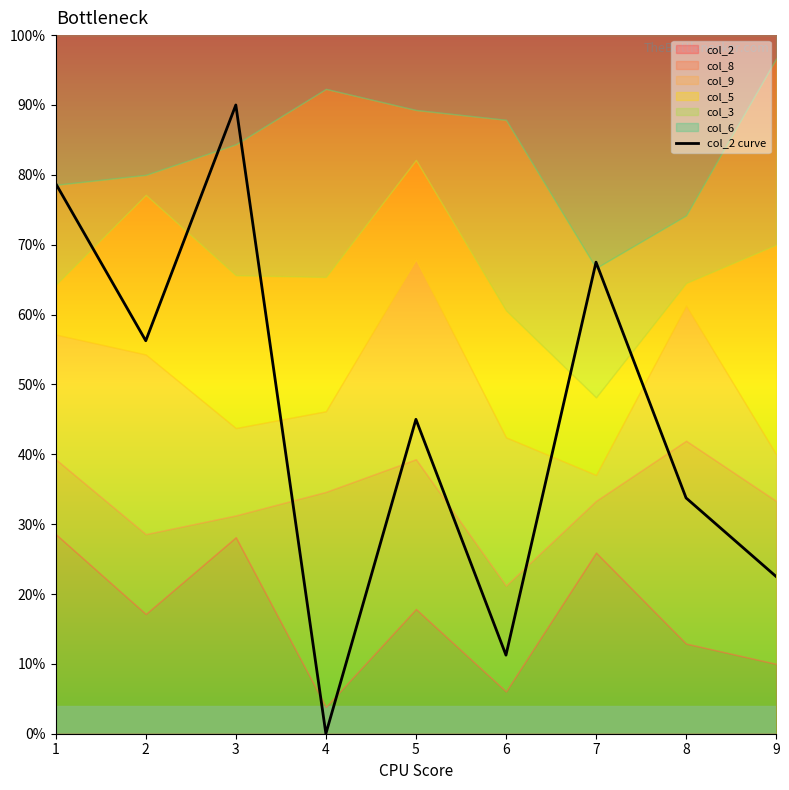

What is the ratio of the value at 5 to the value at 6?

4.0